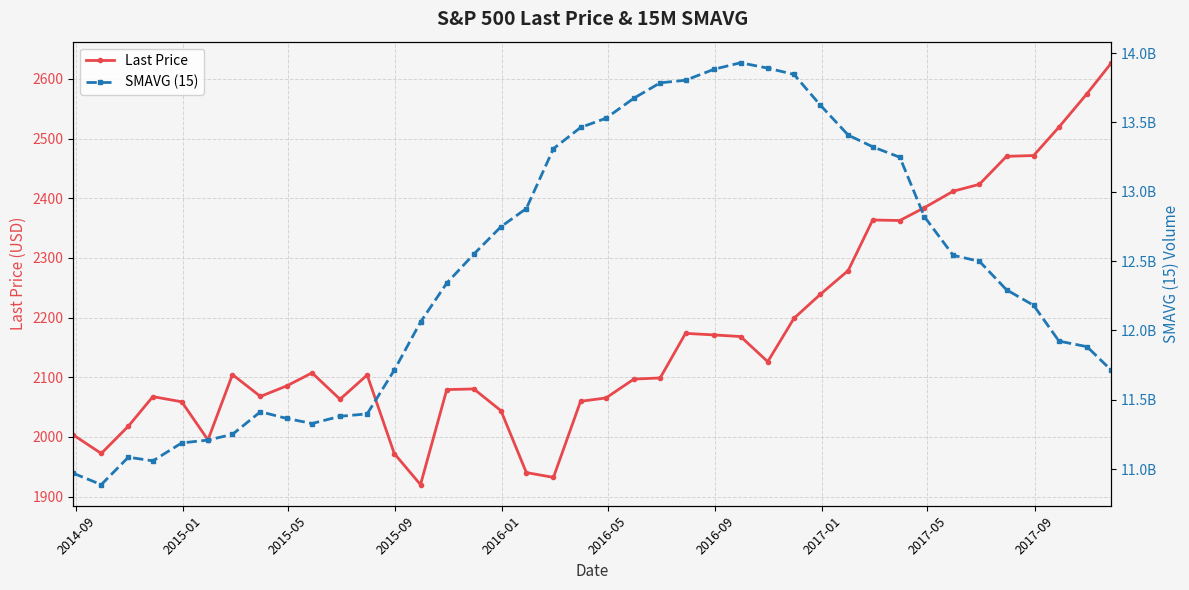

What is the highest value of the Last Price series?

2627.2